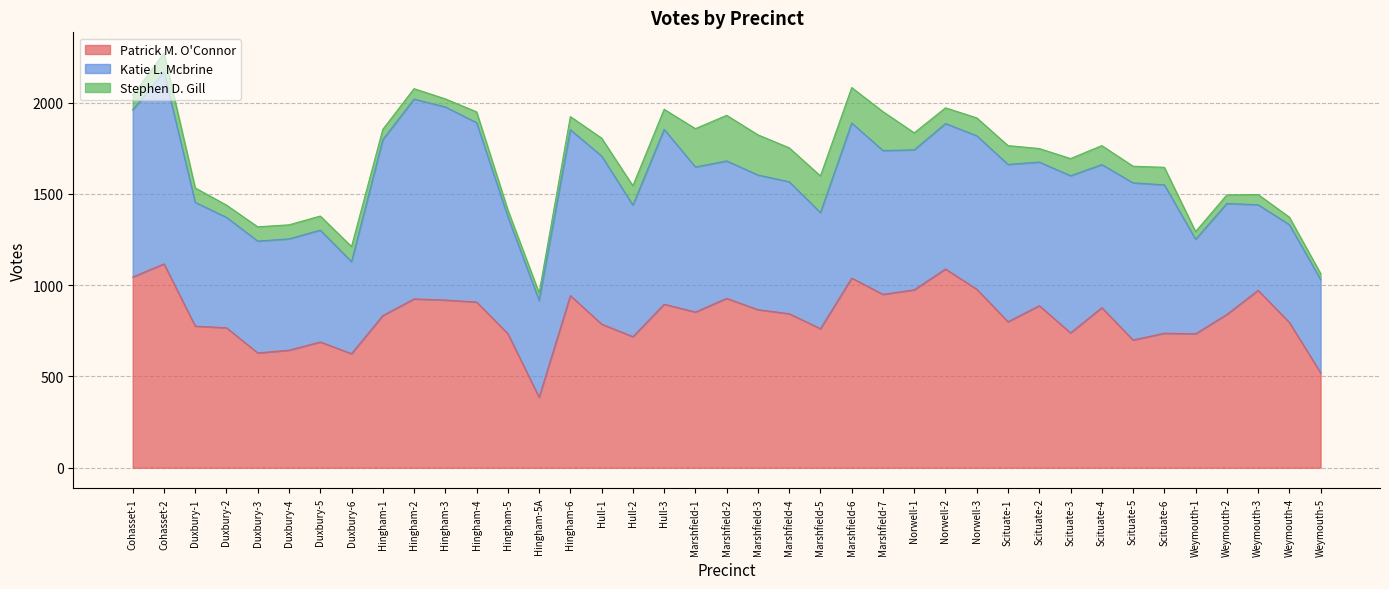

Reading left to right, transcribe all the data shown in this chart.

Patrick M. O'Connor: Cohasset-1=1045	Cohasset-2=1117	Duxbury-1=776	Duxbury-2=767	Duxbury-3=629	Duxbury-4=644	Duxbury-5=689	Duxbury-6=625	Hingham-1=834	Hingham-2=925	Hingham-3=919	Hingham-4=908	Hingham-5=735	Hingham-5A=386	Hingham-6=943	Hull-1=787	Hull-2=718	Hull-3=896	Marshfield-1=853	Marshfield-2=928	Marshfield-3=866	Marshfield-4=844	Marshfield-5=762	Marshfield-6=1039	Marshfield-7=950	Norwell-1=975	Norwell-2=1089	Norwell-3=978	Scituate-1=800	Scituate-2=888	Scituate-3=739	Scituate-4=877	Scituate-5=700	Scituate-6=737	Weymouth-1=734	Weymouth-2=840	Weymouth-3=972	Weymouth-4=796	Weymouth-5=520
Katie L. Mcbrine: Cohasset-1=916	Cohasset-2=1052	Duxbury-1=678	Duxbury-2=605	Duxbury-3=613	Duxbury-4=610	Duxbury-5=613	Duxbury-6=504	Hingham-1=964	Hingham-2=1095	Hingham-3=1058	Hingham-4=983	Hingham-5=641	Hingham-5A=531	Hingham-6=909	Hull-1=921	Hull-2=721	Hull-3=958	Marshfield-1=795	Marshfield-2=753	Marshfield-3=738	Marshfield-4=723	Marshfield-5=636	Marshfield-6=850	Marshfield-7=788	Norwell-1=767	Norwell-2=797	Norwell-3=841	Scituate-1=862	Scituate-2=787	Scituate-3=861	Scituate-4=784	Scituate-5=861	Scituate-6=813	Weymouth-1=518	Weymouth-2=608	Weymouth-3=469	Weymouth-4=536	Weymouth-5=511
Stephen D. Gill: Cohasset-1=79	Cohasset-2=103	Duxbury-1=79	Duxbury-2=67	Duxbury-3=78	Duxbury-4=77	Duxbury-5=77	Duxbury-6=83	Hingham-1=56	Hingham-2=57	Hingham-3=44	Hingham-4=59	Hingham-5=37	Hingham-5A=41	Hingham-6=72	Hull-1=98	Hull-2=106	Hull-3=110	Marshfield-1=210	Marshfield-2=250	Marshfield-3=220	Marshfield-4=186	Marshfield-5=201	Marshfield-6=194	Marshfield-7=213	Norwell-1=93	Norwell-2=86	Norwell-3=98	Scituate-1=103	Scituate-2=74	Scituate-3=94	Scituate-4=104	Scituate-5=91	Scituate-6=96	Weymouth-1=42	Weymouth-2=47	Weymouth-3=56	Weymouth-4=41	Weymouth-5=33